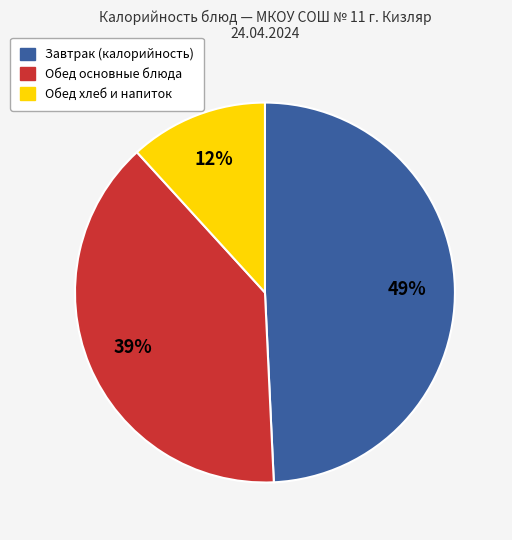

To the nearest percent, what is the average slice percentage?

33%